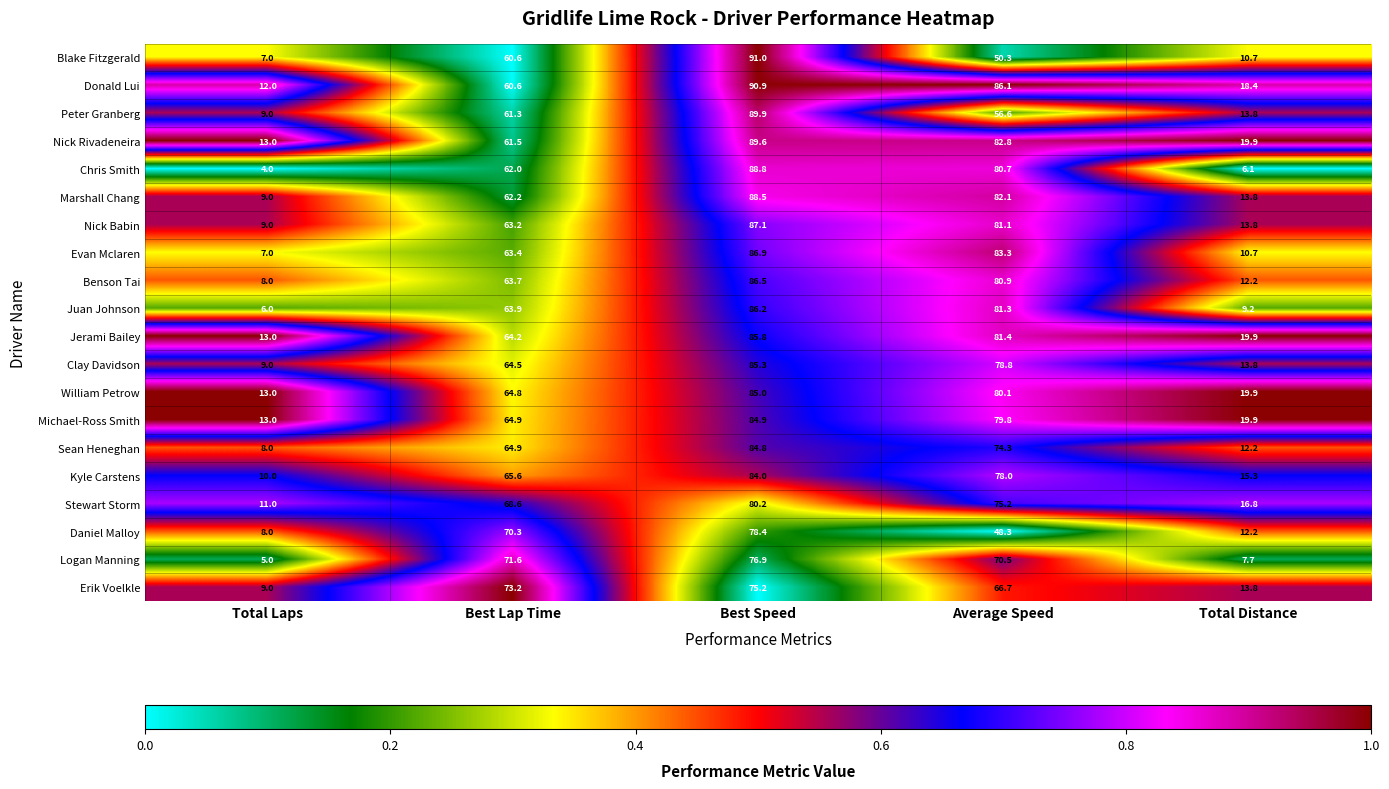

Which series has the widest spread of values?

Chris Smith